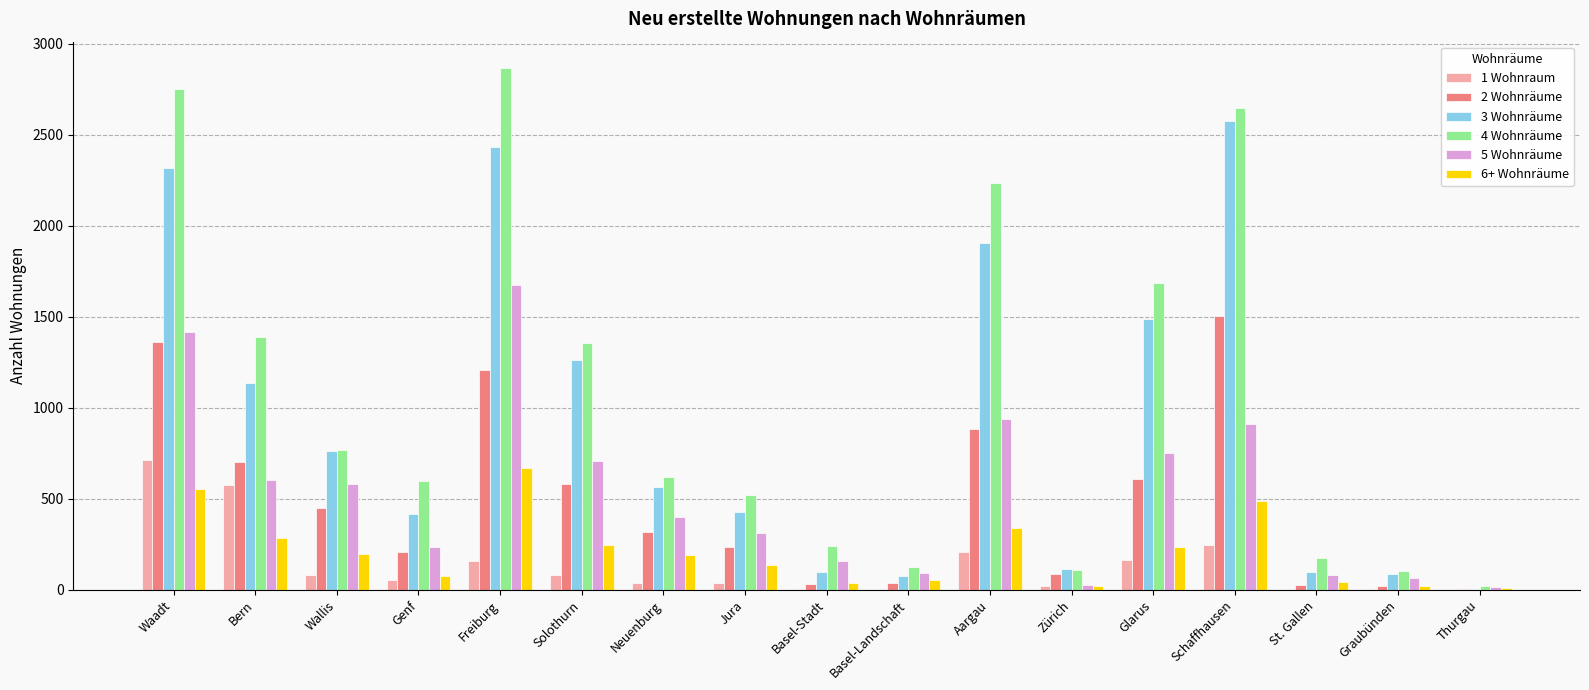

What is the sum of the 1 Wohnraum values at Waadt and Neuenburg?

752